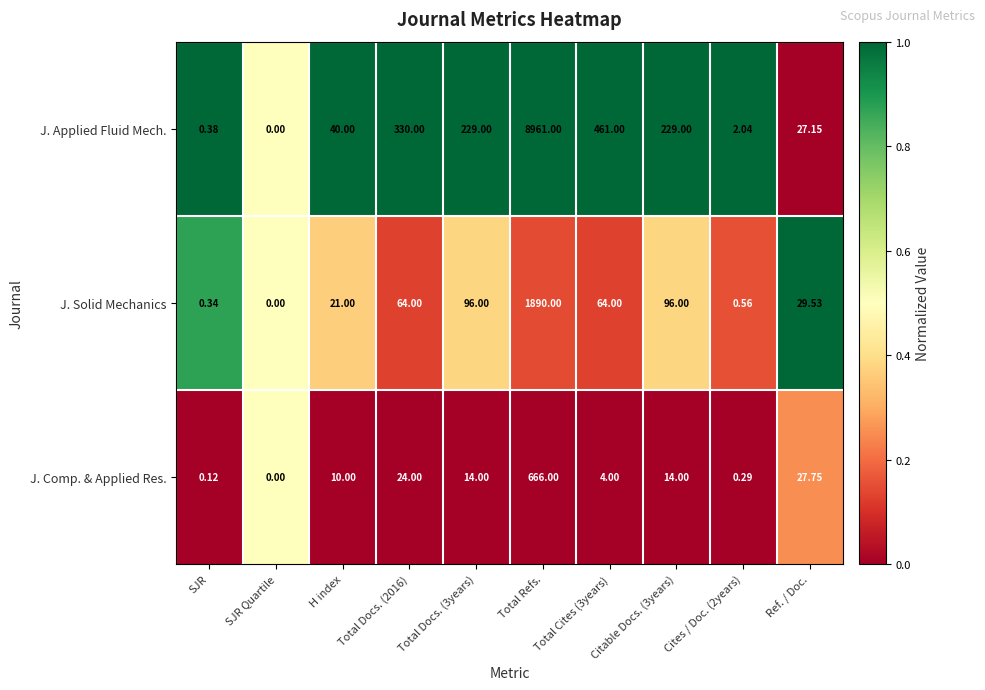

Which series has the widest spread of values?

J. Applied Fluid Mech.